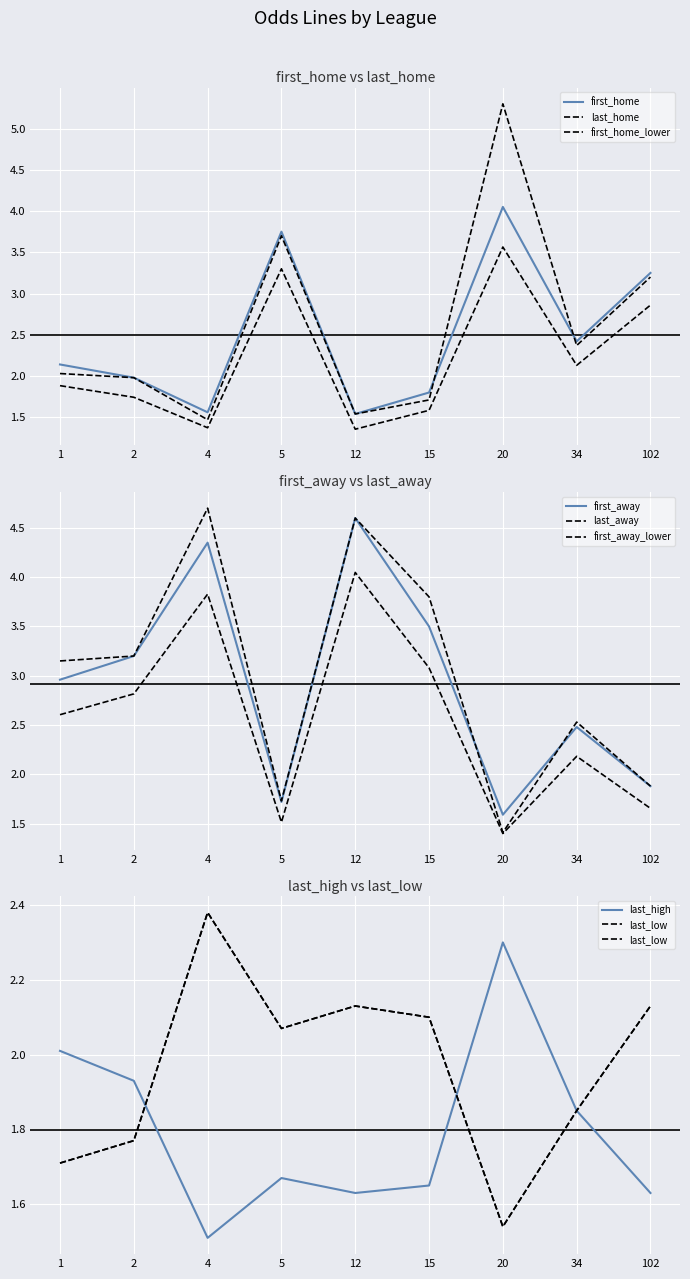

What is the difference between the maximum and second lowest values in the last_high series?

0.7